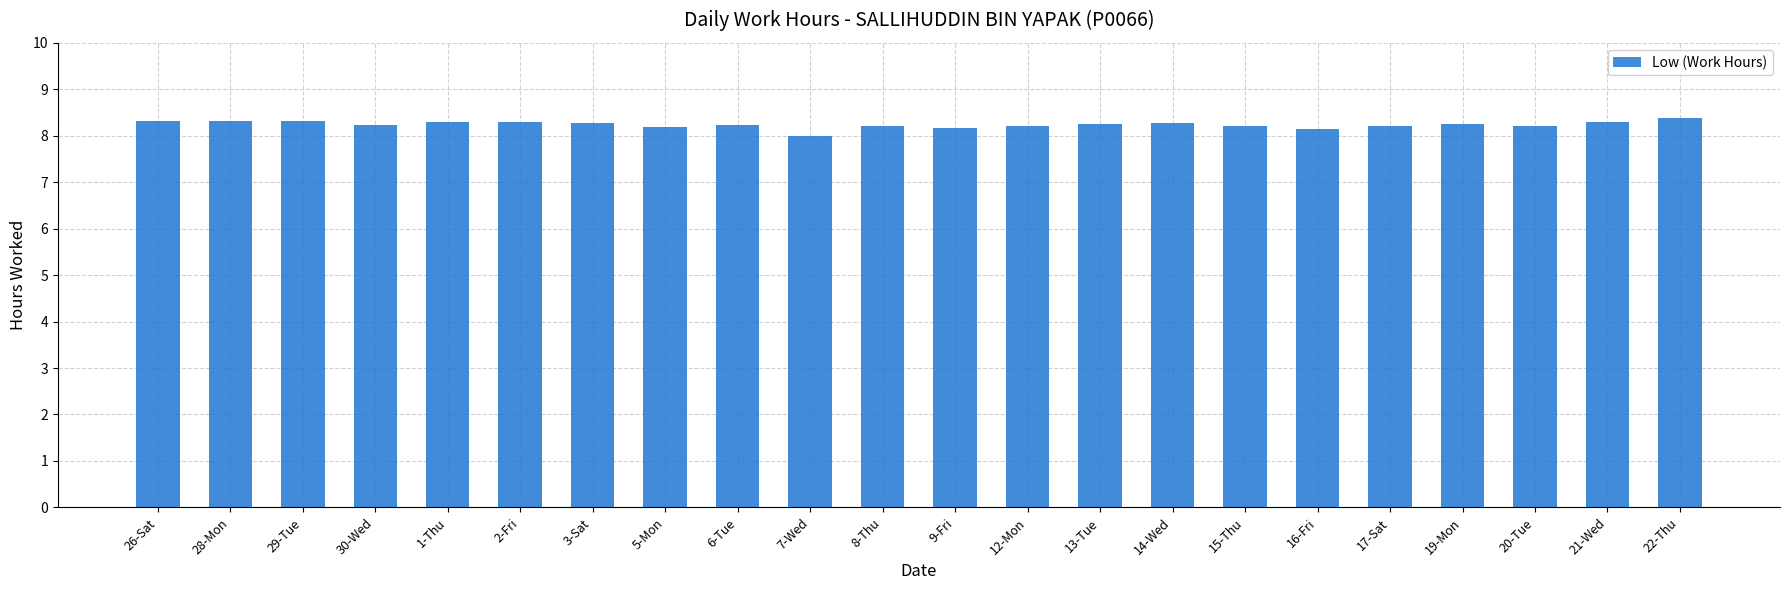

Approximately how many times larger is the value at 5-Mon compared to 14-Wed?

1.0